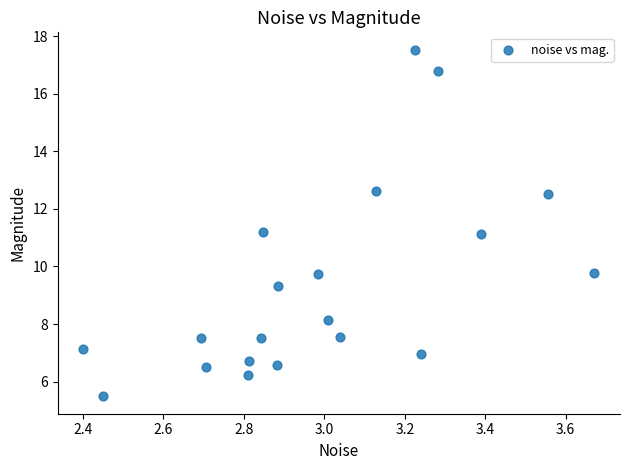

What is the range of X values (max minus min)?

1.3